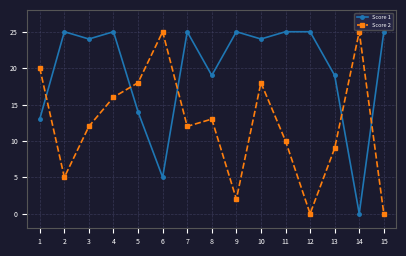

How many interior local valleys does the Score 1 series have?

5